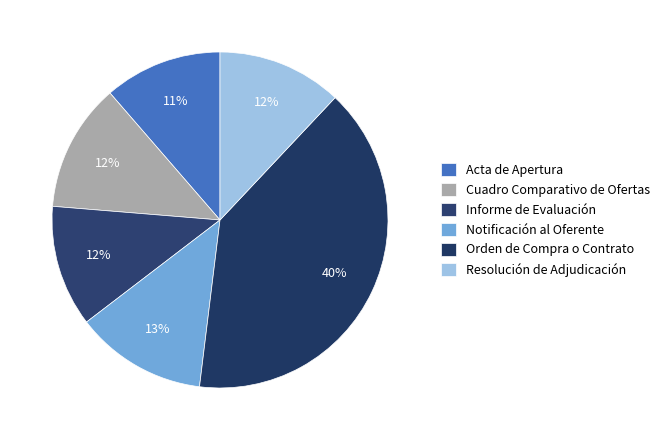

Is it true that Cuadro Comparativo de Ofertas is 12% of the pie?

True